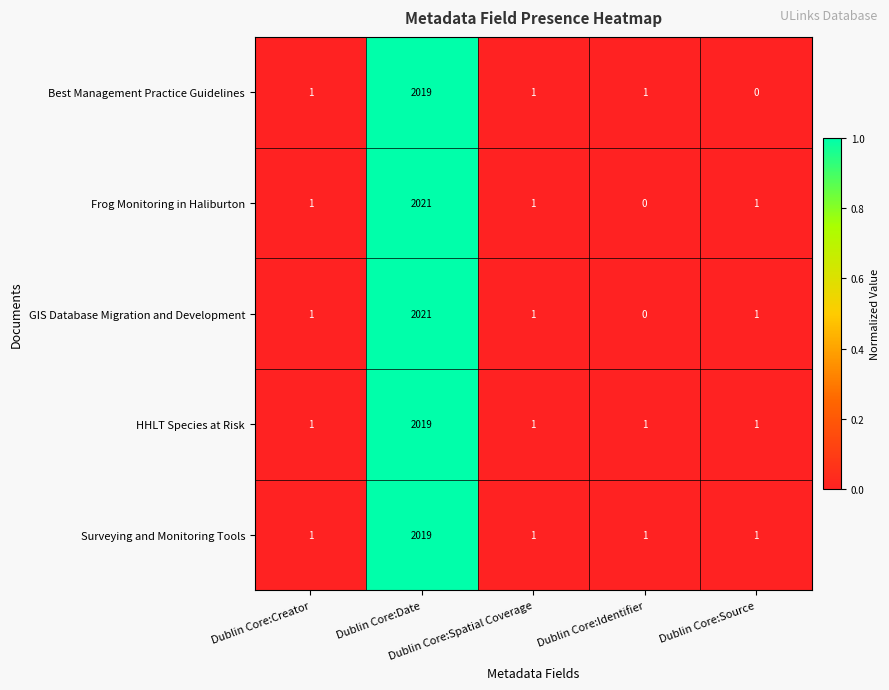

What is the maximum value for Best Management Practice Guidelines?

2019